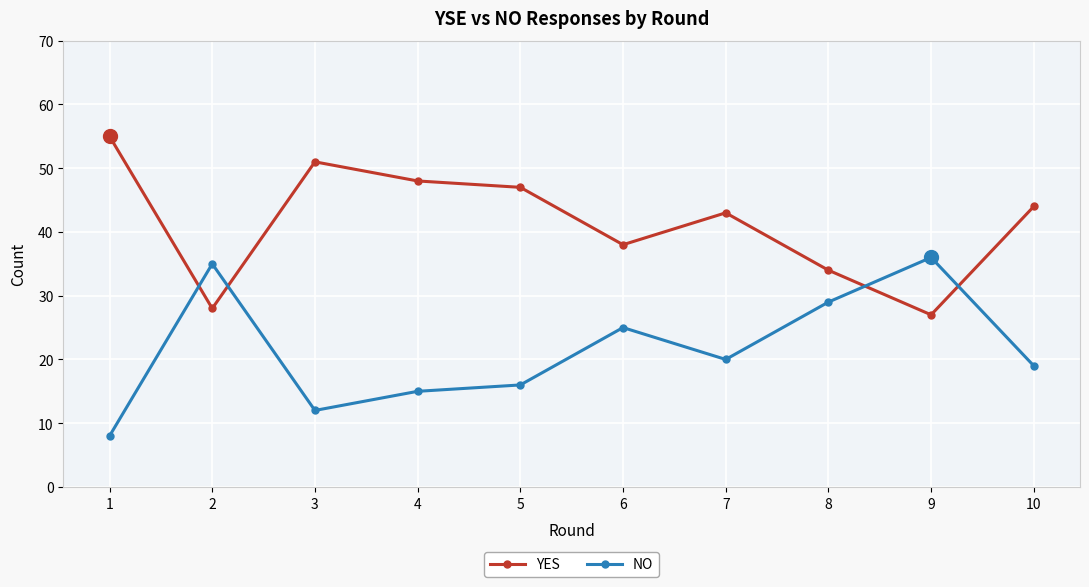

At which category does NO reach its first local peak?

2